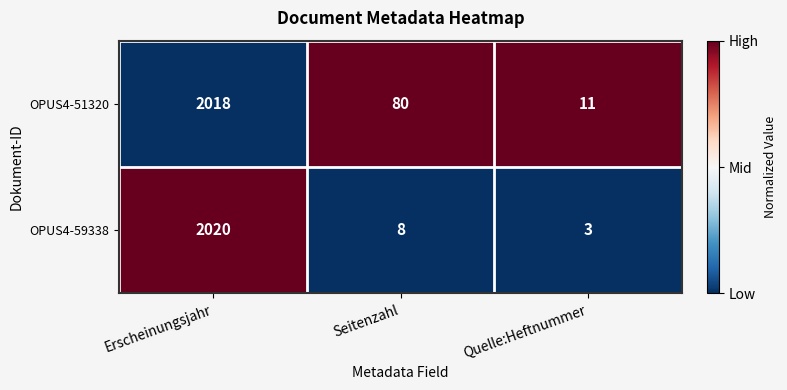

Which label corresponds to the largest value in the chart?

Erscheinungsjahr